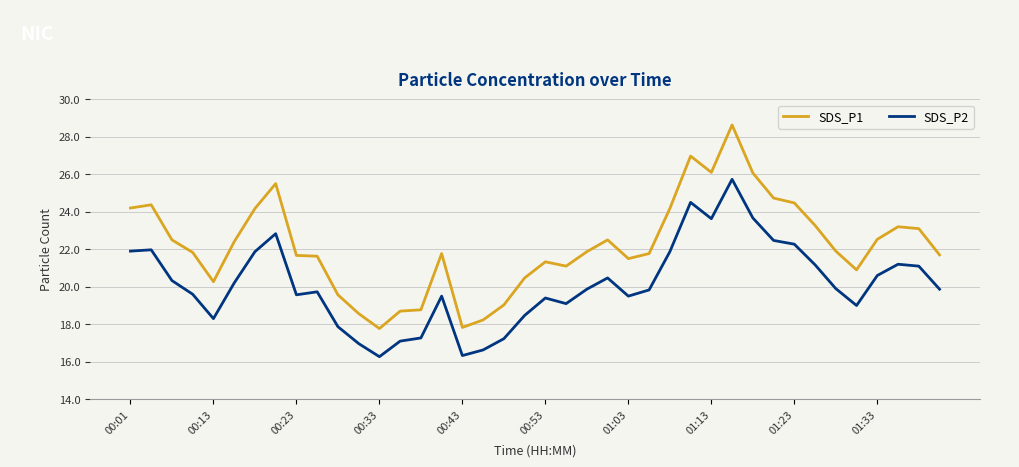

What is the minimum value for SDS_P1?

17.8